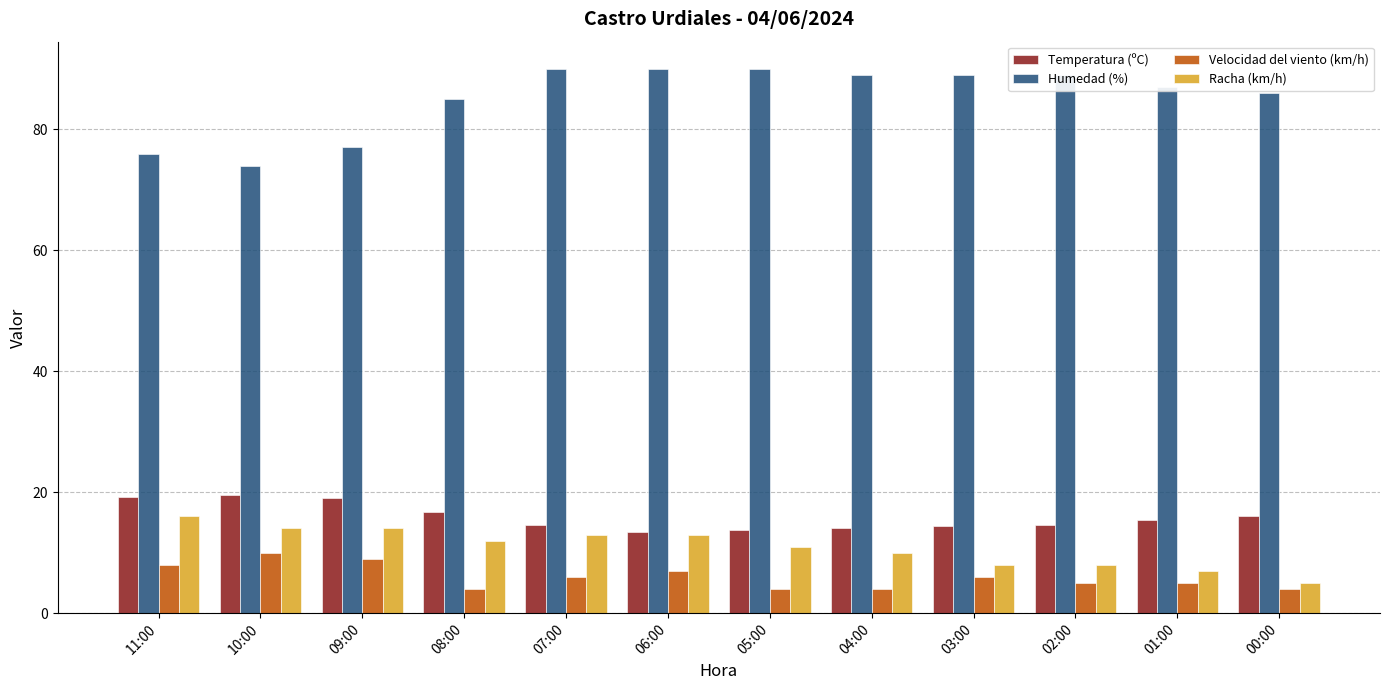

What is the label of the 10th bar from the right?

09:00